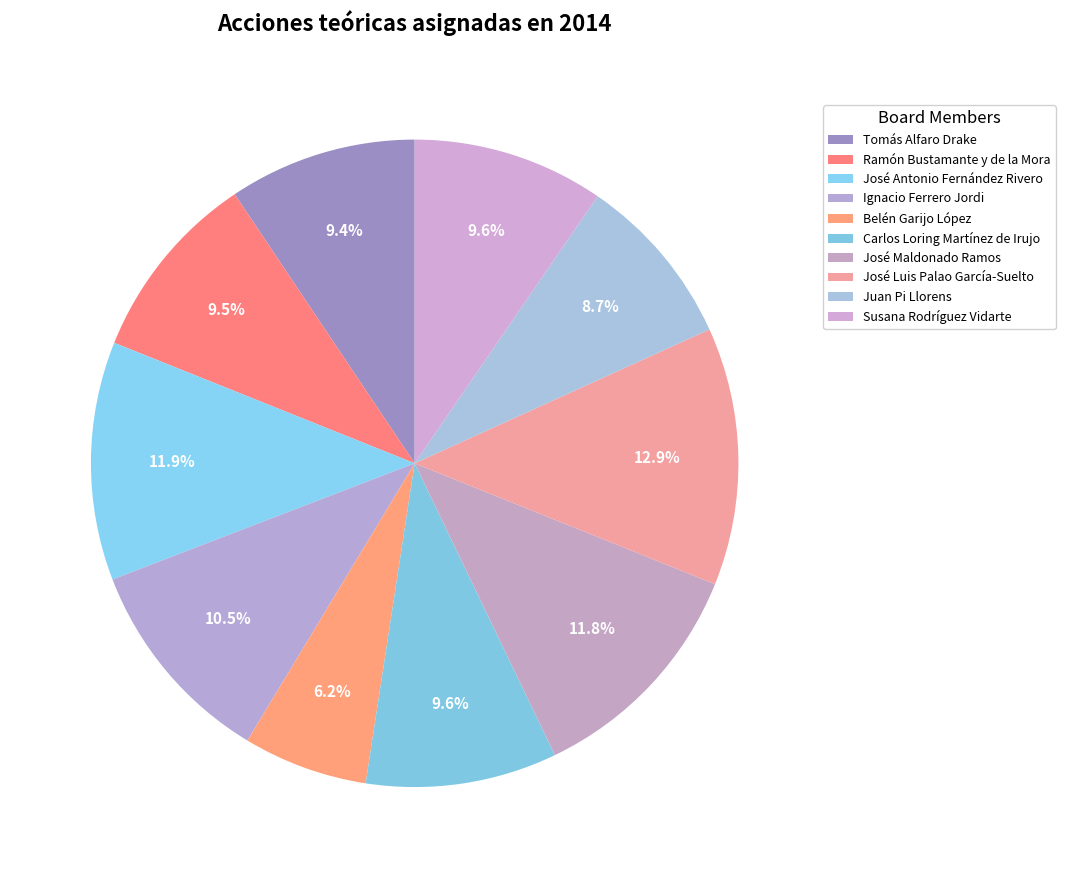

Rank the categories by value from highest to lowest.

José Luis Palao García-Suelto, José Antonio Fernández Rivero, José Maldonado Ramos, Ignacio Ferrero Jordi, Susana Rodríguez Vidarte, Carlos Loring Martínez de Irujo, Ramón Bustamante y de la Mora, Tomás Alfaro Drake, Juan Pi Llorens, Belén Garijo López